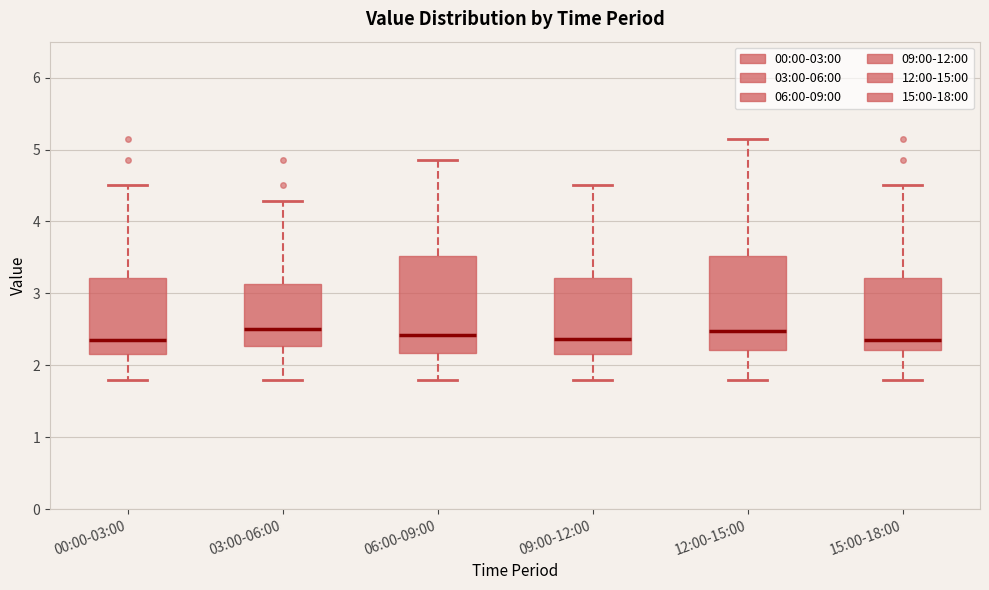

Reading left to right, read every box against the y-axis: the position of its median line, the range the box covers, and the ends of its whiskers. The values are not printed on the chart, so give them approximately, as read against the axis.

00:00-03:00: median 2.4, box 2.2 to 3.2, whiskers 1.8 to 4.5
03:00-06:00: median 2.5, box 2.3 to 3.1, whiskers 1.8 to 4.3
06:00-09:00: median 2.4, box 2.2 to 3.5, whiskers 1.8 to 4.9
09:00-12:00: median 2.4, box 2.2 to 3.2, whiskers 1.8 to 4.5
12:00-15:00: median 2.5, box 2.2 to 3.5, whiskers 1.8 to 5.2
15:00-18:00: median 2.4, box 2.2 to 3.2, whiskers 1.8 to 4.5